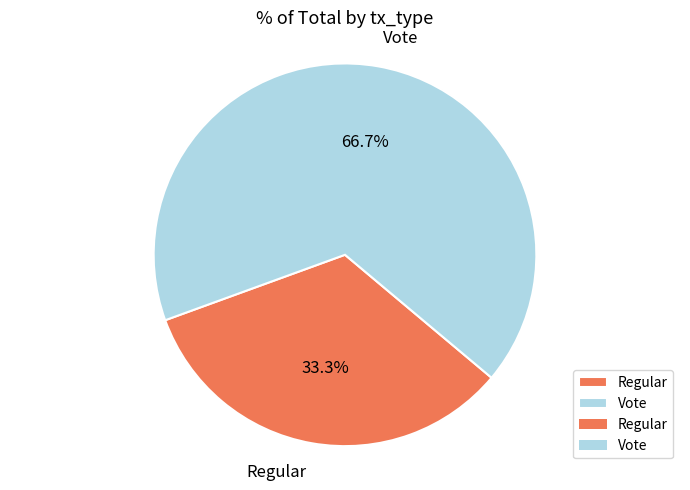

True or false: Vote accounts for 61% of the total.

False